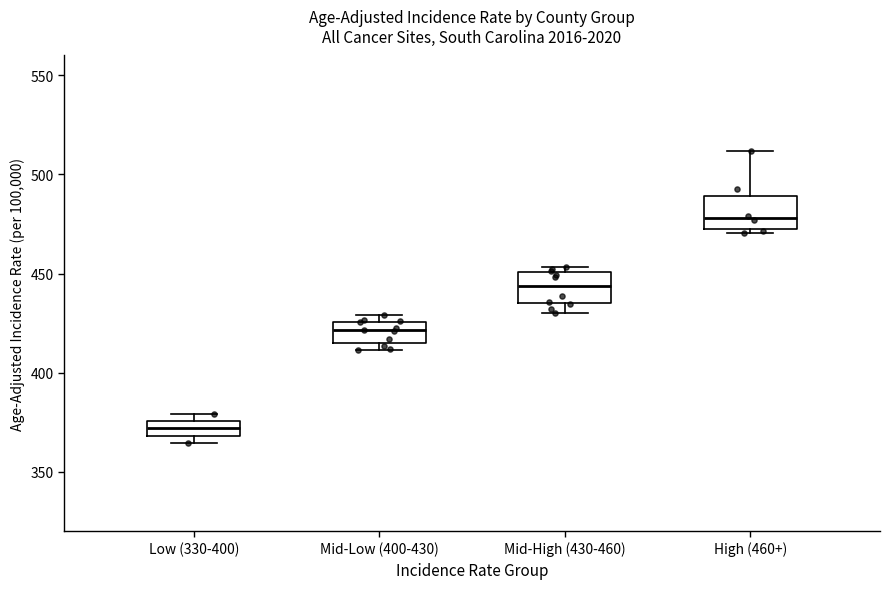

Which box's median line is the highest?

High (460+)